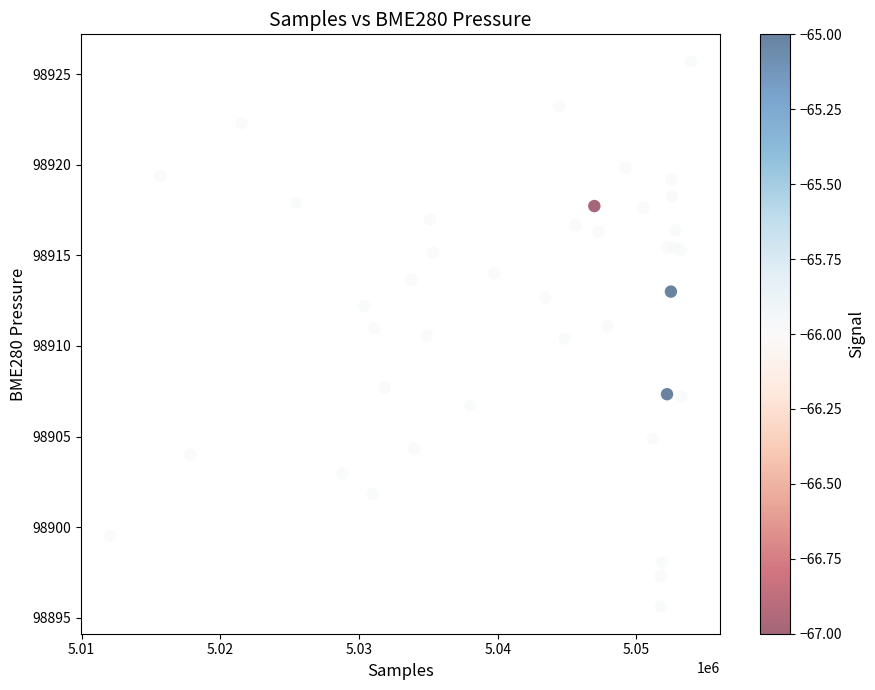

What is the range of X values (max minus min)?

41886.0